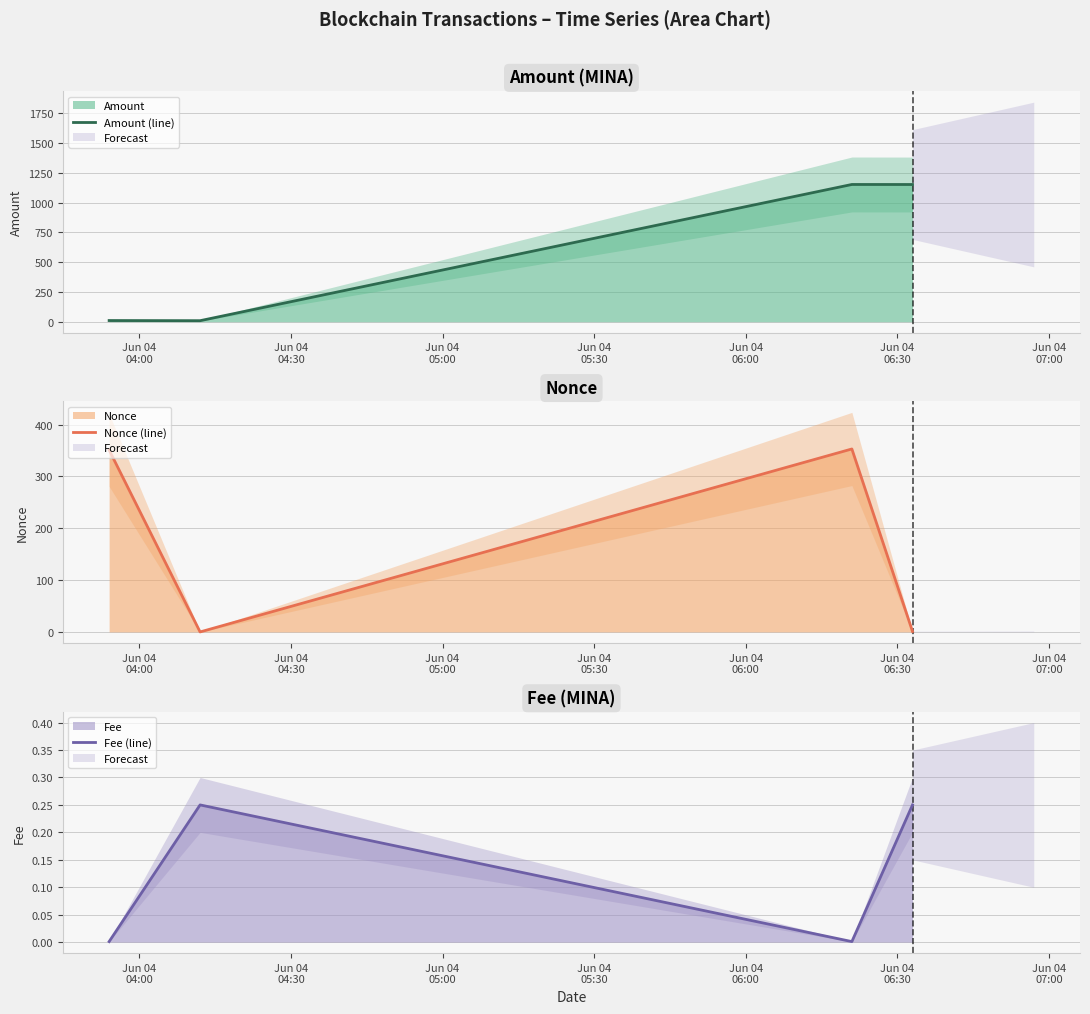

Which category has the lowest value in the Fee (line) series?

Jun 04
04:00